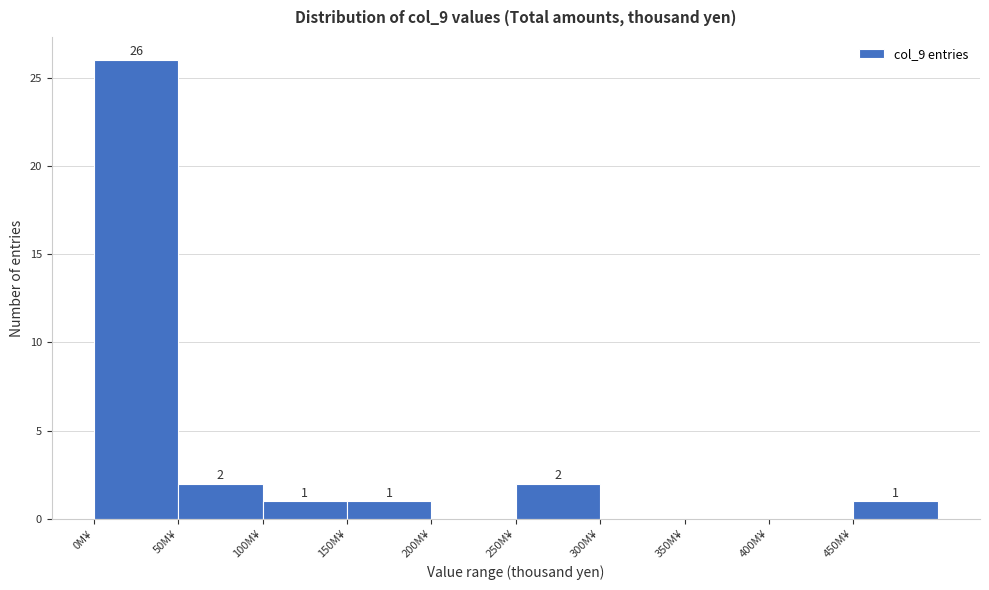

Reading left to right, list all the values displayed in this chart.

0M¥=26	50M¥=2	100M¥=1	150M¥=1	200M¥=0	250M¥=2	300M¥=0	350M¥=0	400M¥=0	450M¥=1